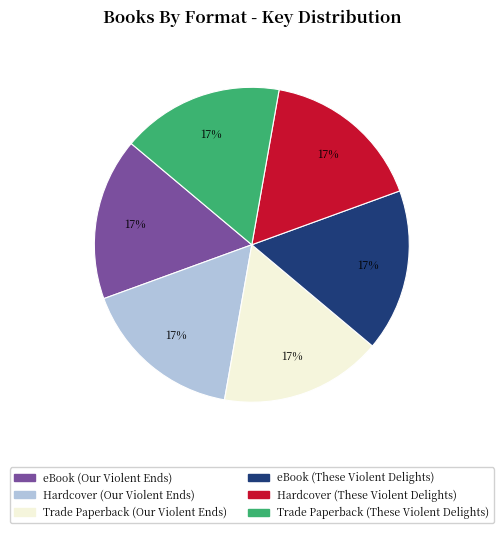

How many slices are in this pie chart?

6